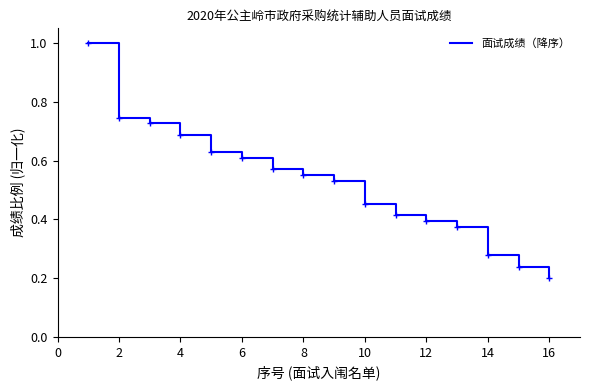

What is the maximum value shown in the chart?

1.0